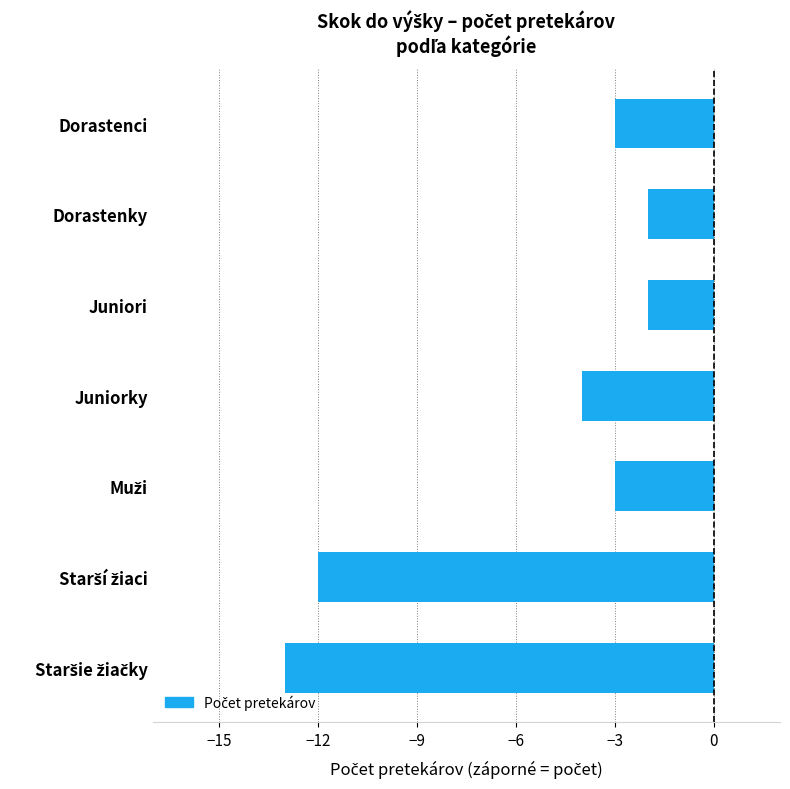

True or false: the data shows -4 at Juniorky.

True